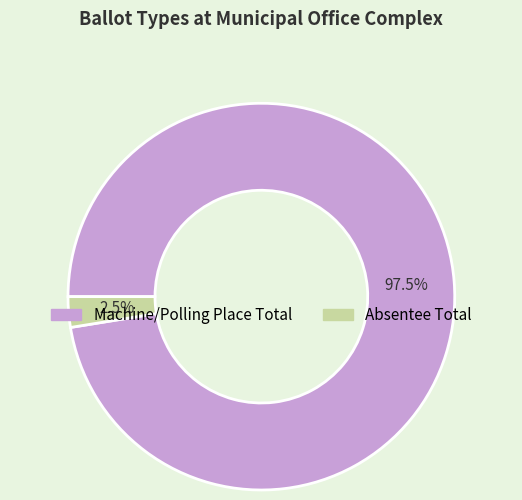

Which has a higher value, Absentee Total or Machine/Polling Place Total?

Machine/Polling Place Total